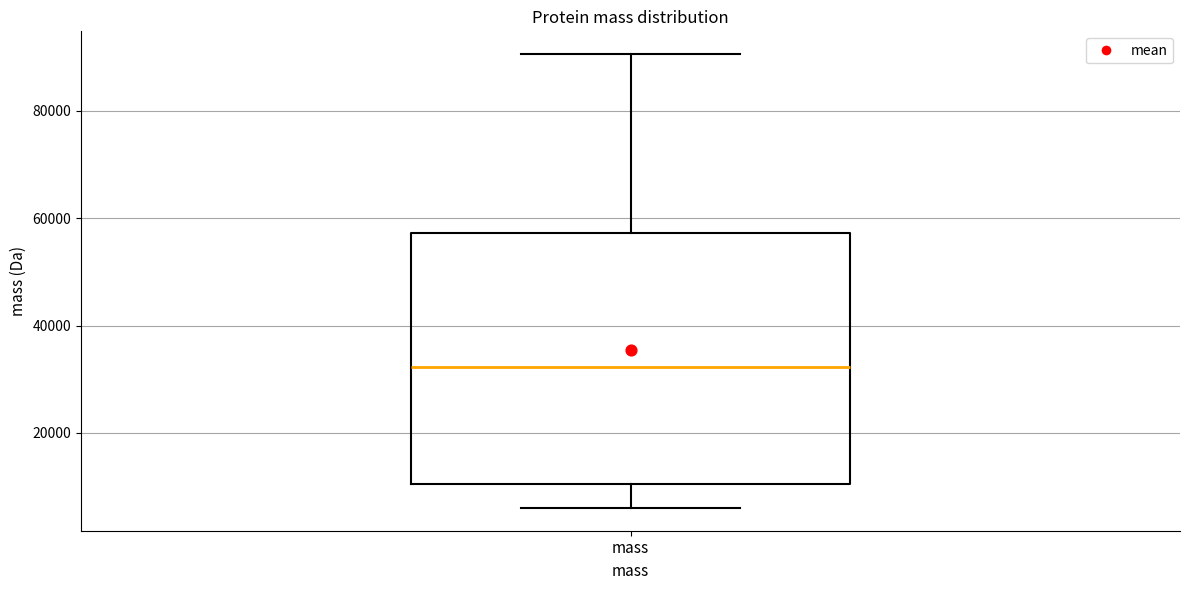

Read this box plot against the y-axis: the position of the median line, the range covered by the box, and the ends of both whiskers. The values are not printed on the chart, so give them approximately, as read against the axis.

median 32000, box 10000 to 58000, whiskers 6000 to 90000